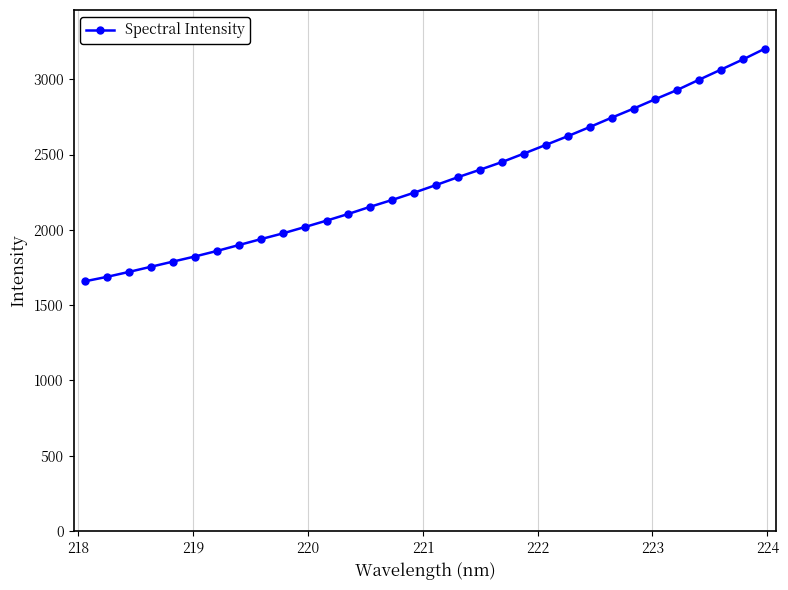

What is the value of the 4th point from the left?

1754.5